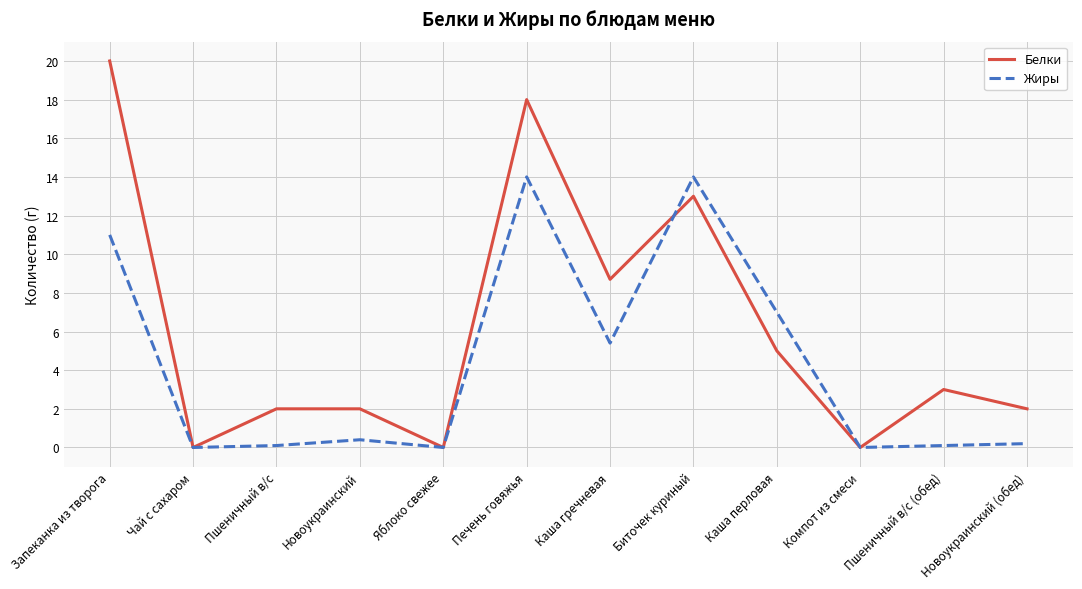

True or false: Белки has a value of 0.0 at Яблоко свежее.

True